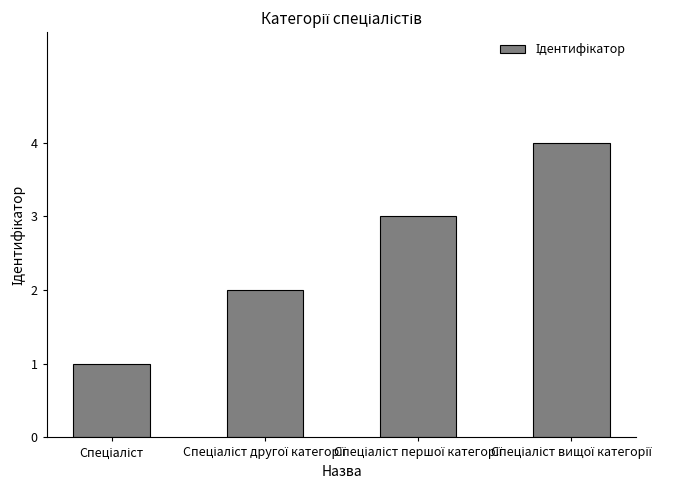

What is the difference between the maximum and minimum values?

3